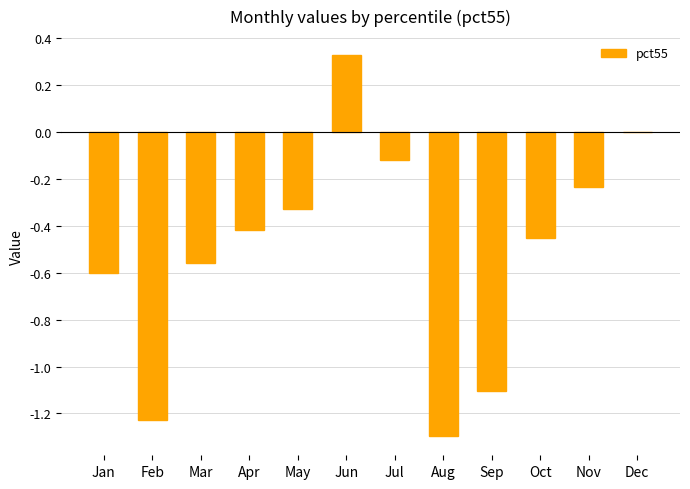

What is the sum of the values at Sep and Feb?

-2.3